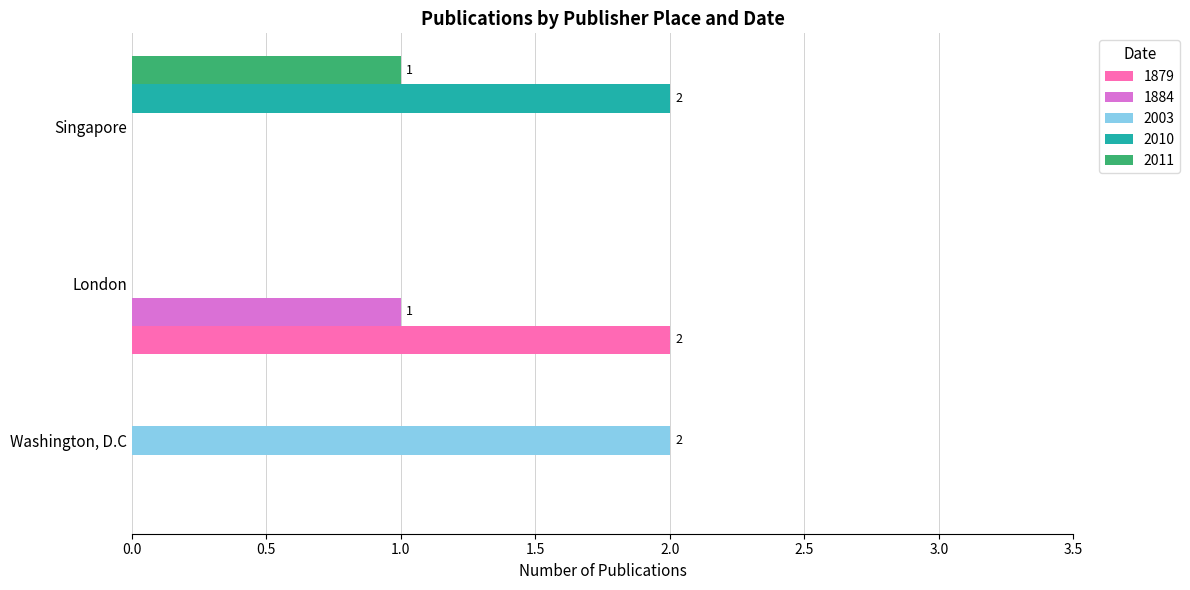

How many data points does each series have?

3